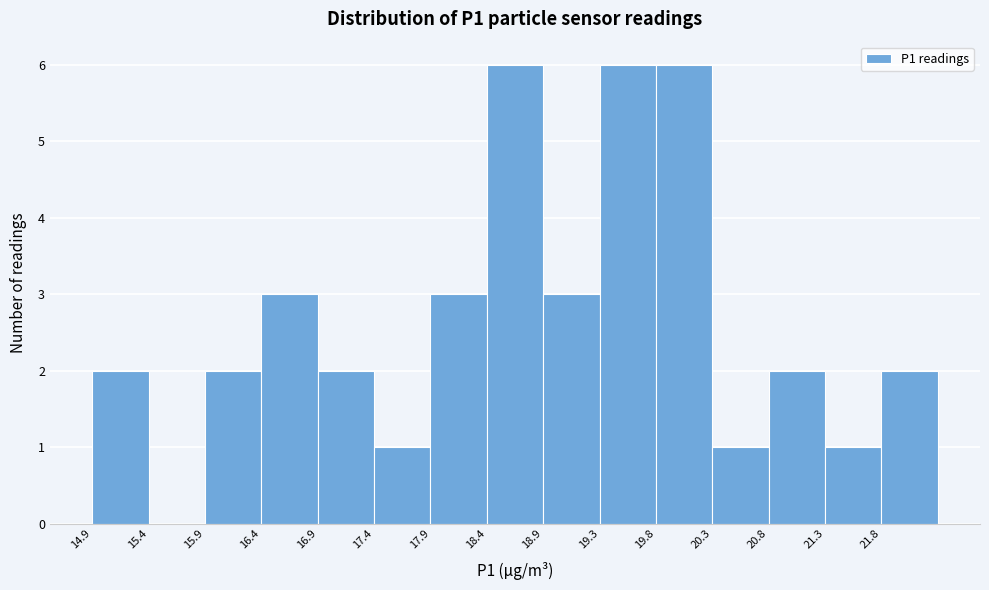

Reading left to right, transcribe this chart: for each bar, give the range it covers on the x-axis and its height. Neither the bar edges nor the heights are printed on the chart, so give them approximately, as read against the axes.

14.95 to 15.45: 2
15.45 to 15.95: 0
15.95 to 16.40: 2
16.40 to 16.90: 3
16.90 to 17.40: 2
17.40 to 17.90: 1
17.90 to 18.35: 3
18.35 to 18.85: 6
18.85 to 19.35: 3
19.35 to 19.85: 6
19.85 to 20.30: 6
20.30 to 20.80: 1
20.80 to 21.30: 2
21.30 to 21.80: 1
21.80 to 22.25: 2